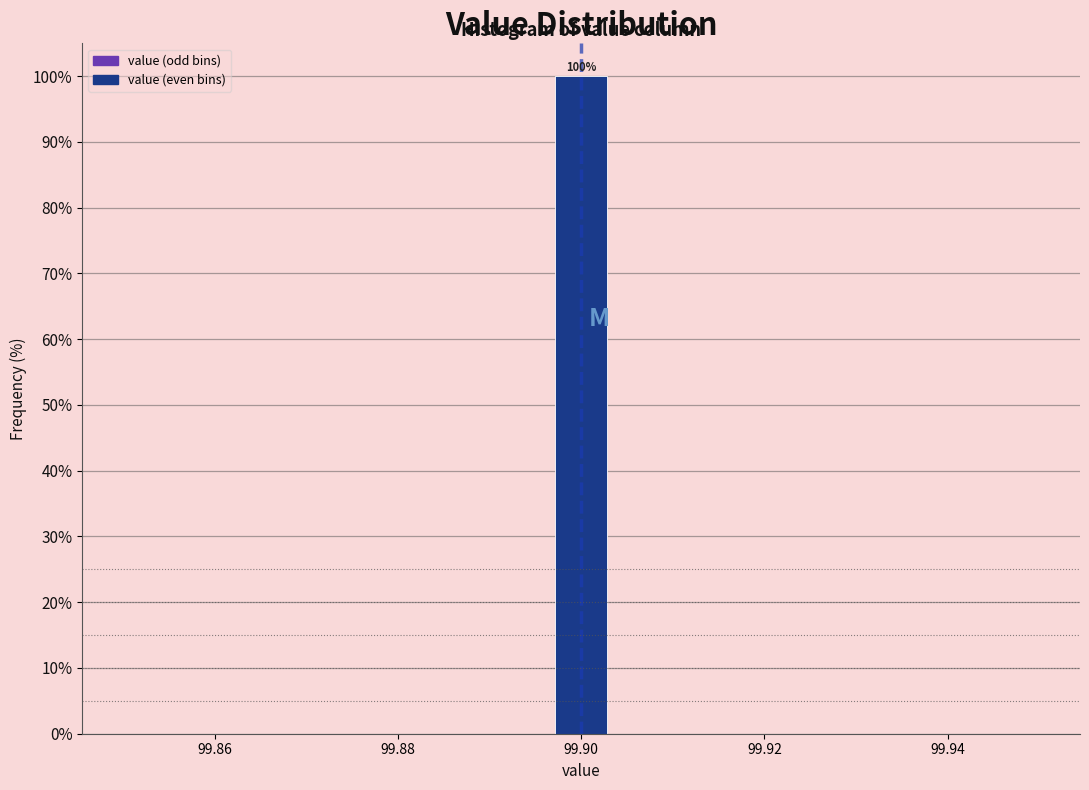

Around what value on the x-axis is the tallest bar? Give the approximate position of its centre, as read against the axis.

99.900